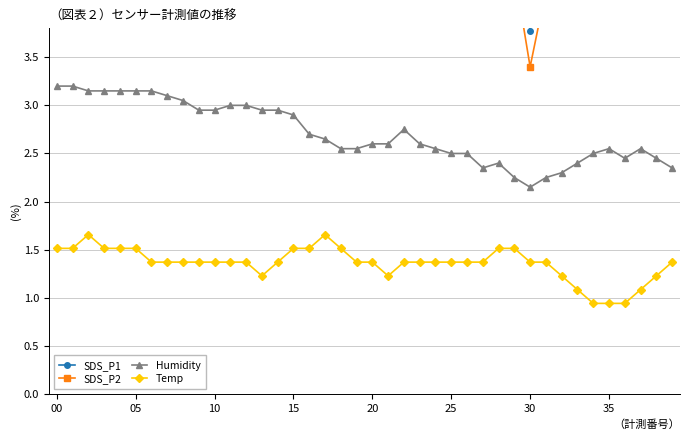

Reading right to left, transcribe all the data shown in this chart.

SDS_P1: 4.4	4.9	4.8	4.5	6.5	5.3	4.3	4.5	5.8	3.8	5.3	5.6	6.3	4.8	4.3	5.0	6.3	6.2	5.3	5.9	7.3	7.3	7.4	4.7	5.0	4.8	4.3	5.5	5.2	5.9	5.4	6.0	5.2	4.4	5.6	5.9	6.6	7.6	9.6	8.0
SDS_P2: 4.0	4.1	4.4	4.1	4.1	4.0	3.9	4.1	4.2	3.4	4.4	4.9	4.9	4.4	3.9	4.5	5.1	4.7	4.7	4.3	4.8	5.3	5.1	4.3	4.5	4.3	3.9	4.9	4.3	4.3	4.2	4.3	4.5	4.0	4.4	4.9	5.2	5.4	6.3	6.2
Humidity: 2.4	2.5	2.5	2.5	2.5	2.5	2.4	2.3	2.2	2.1	2.2	2.4	2.4	2.5	2.5	2.5	2.6	2.8	2.6	2.6	2.5	2.5	2.6	2.7	2.9	3.0	3.0	3.0	3.0	3.0	3.0	3.0	3.1	3.1	3.1	3.1	3.1	3.1	3.2	3.2
Temp: 1.4	1.2	1.1	0.9	0.9	0.9	1.1	1.2	1.4	1.4	1.5	1.5	1.4	1.4	1.4	1.4	1.4	1.4	1.2	1.4	1.4	1.5	1.7	1.5	1.5	1.4	1.2	1.4	1.4	1.4	1.4	1.4	1.4	1.4	1.5	1.5	1.5	1.7	1.5	1.5